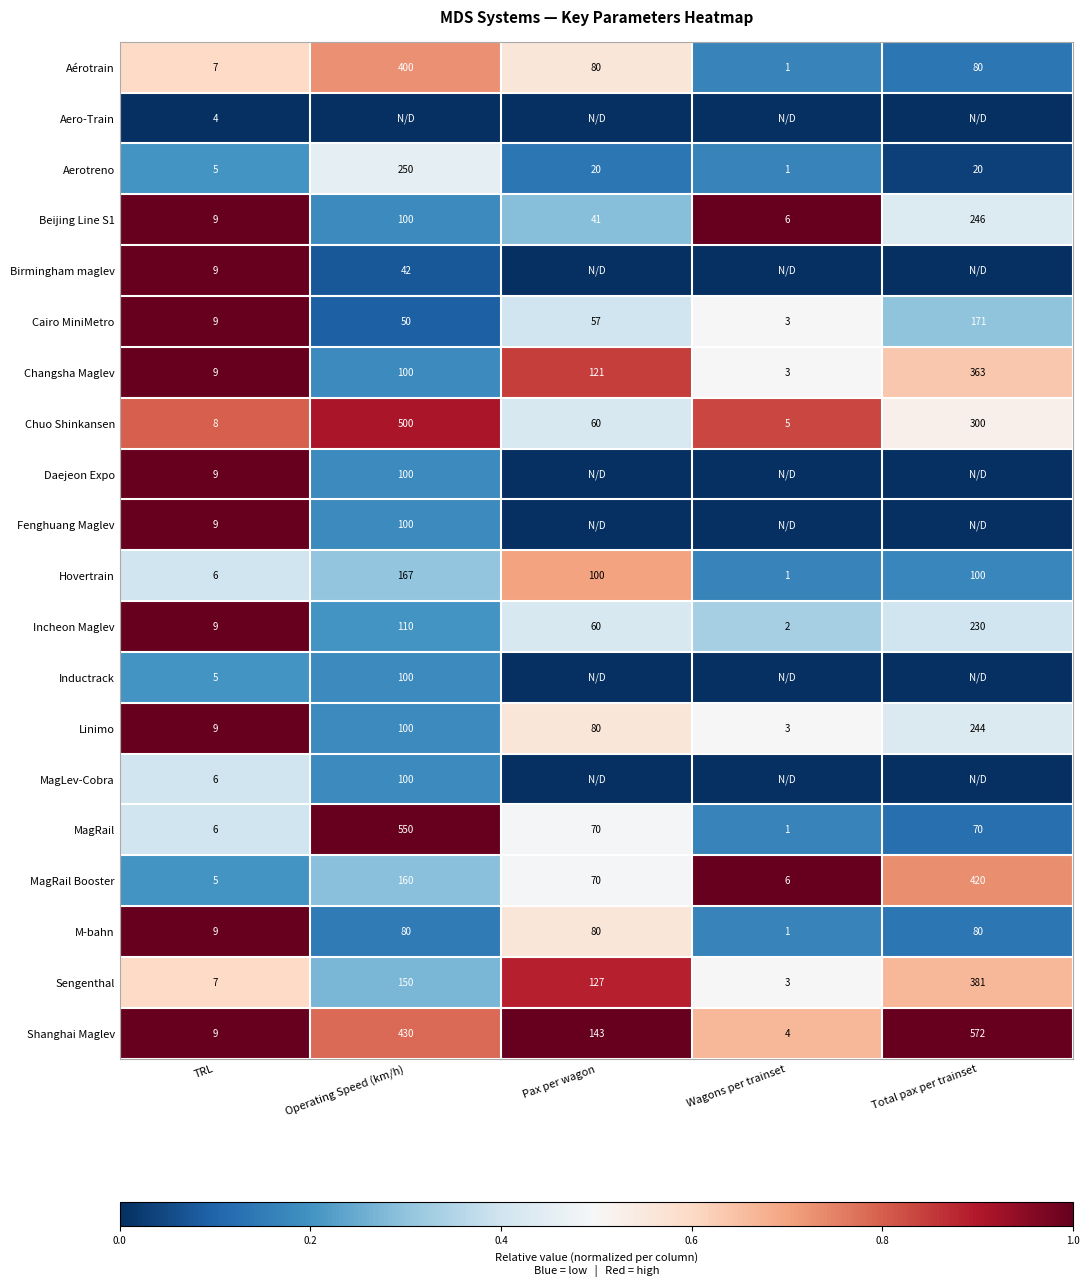

At how many categories does at least one series exceed 0?

5